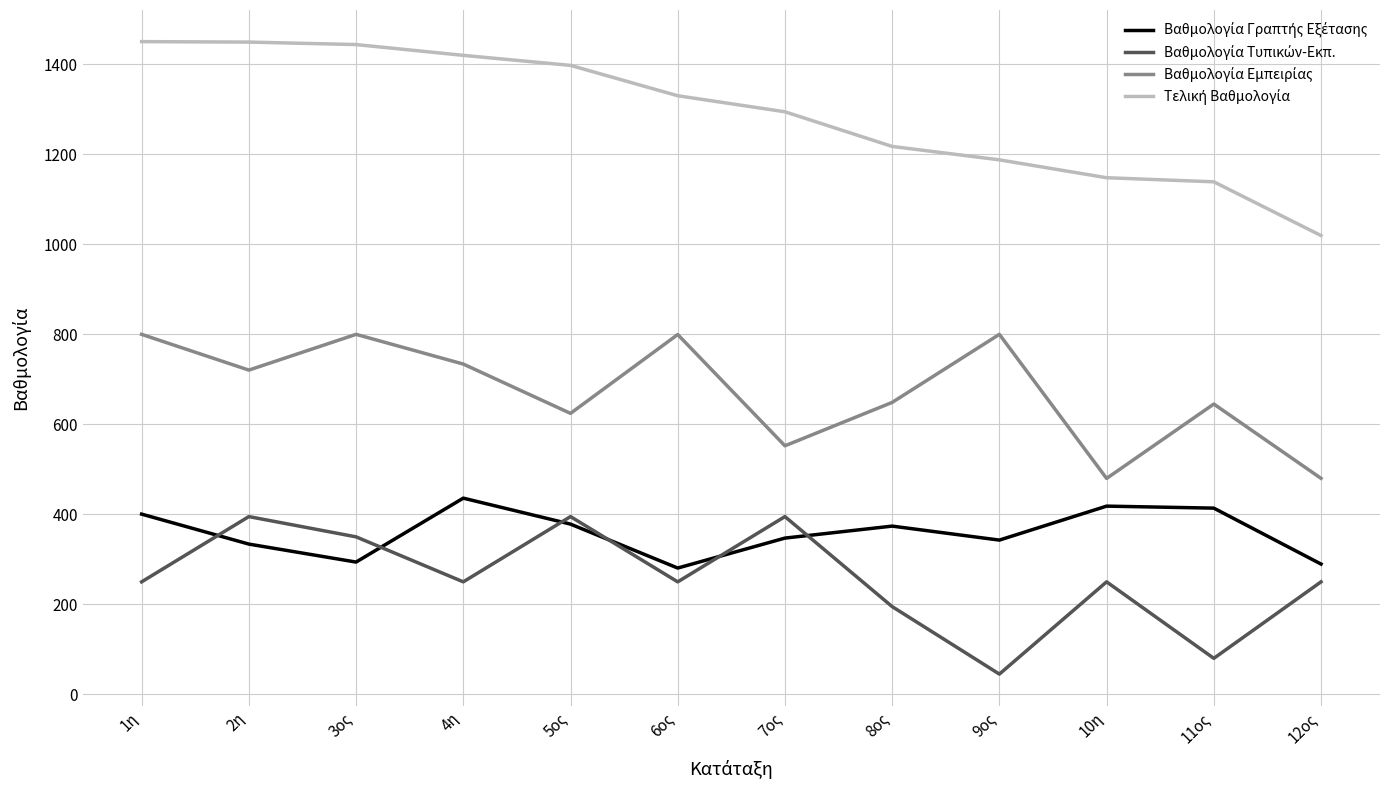

Which label corresponds to the smallest value in the chart?

9ος